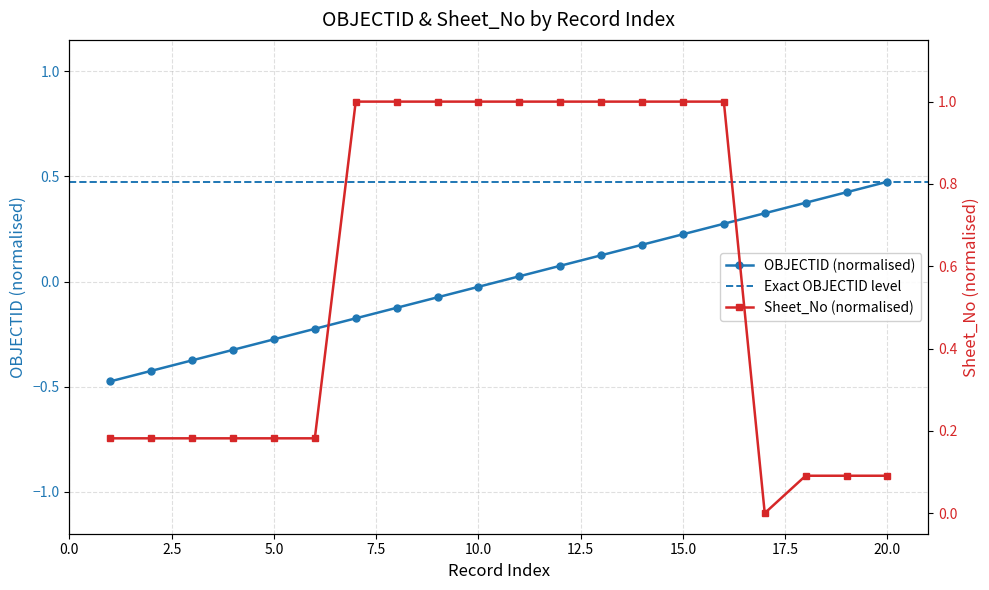

What is the sum of all Sheet_No values?

11.4